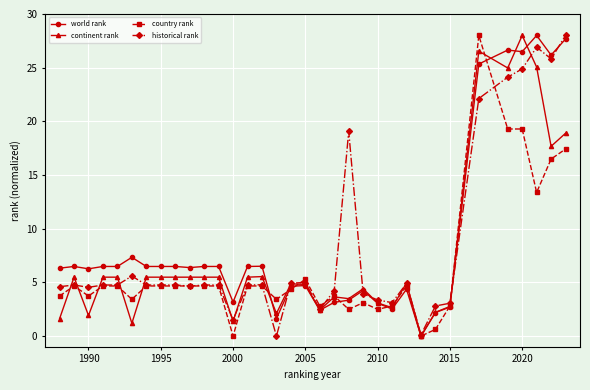

At how many categories does at least one series exceed 18?

7